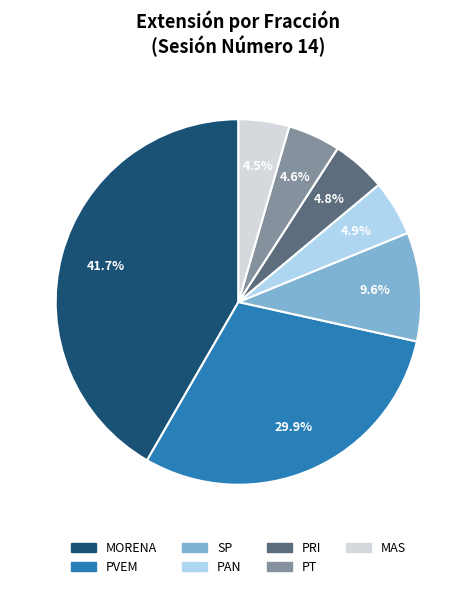

Approximately how many times larger is the value at PT compared to PRI?

1.0